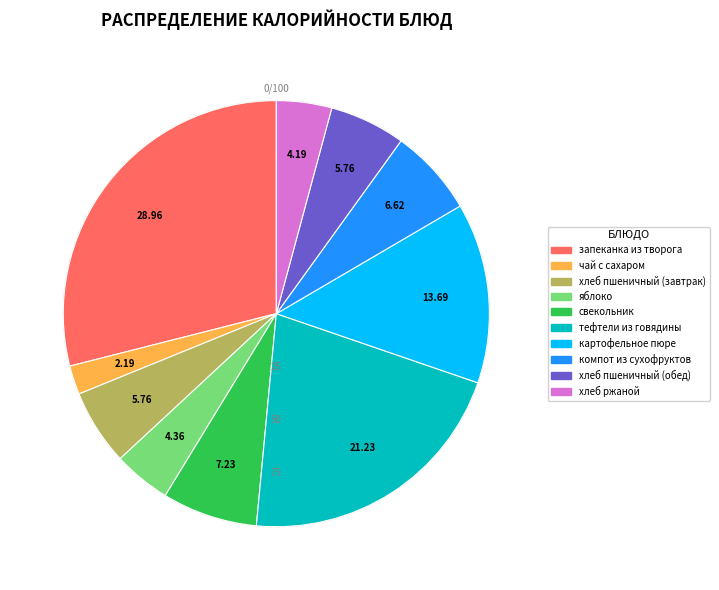

Is тефтели из говядины the majority of the pie?

No